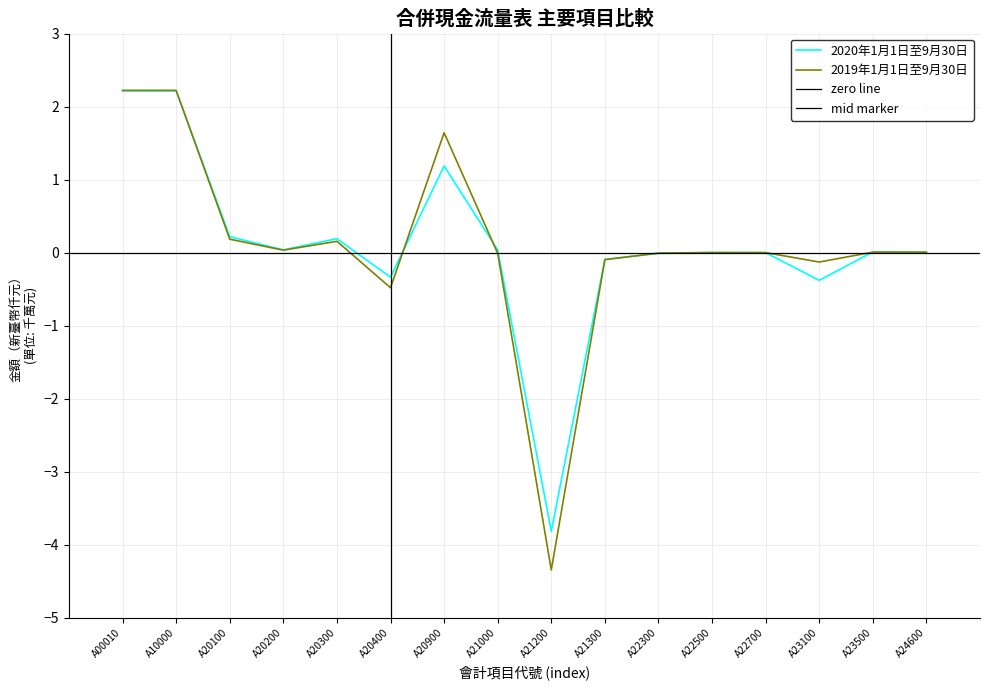

Reading right to left, extract all data points from this chart.

2020年1月1日至9月30日: A24600=0.0	A23500=0.0	A23100=-0.4	A22700=-0.0	A22500=0.0	A22300=-0.0	A21300=-0.1	A21200=-3.8	A21000=0.0	A20900=1.2	A20400=-0.3	A20300=0.2	A20200=0.0	A20100=0.2	A10000=2.2	A00010=2.2
2019年1月1日至9月30日: A24600=0.0	A23500=0.0	A23100=-0.1	A22700=-0.0	A22500=0.0	A22300=-0.0	A21300=-0.1	A21200=-4.3	A21000=-0.0	A20900=1.6	A20400=-0.5	A20300=0.2	A20200=0.0	A20100=0.2	A10000=2.2	A00010=2.2